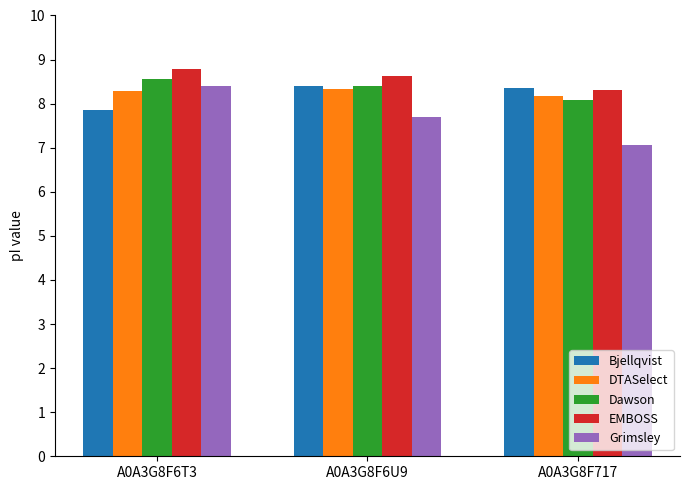

What is the label of the 1st bar from the left?

A0A3G8F6T3